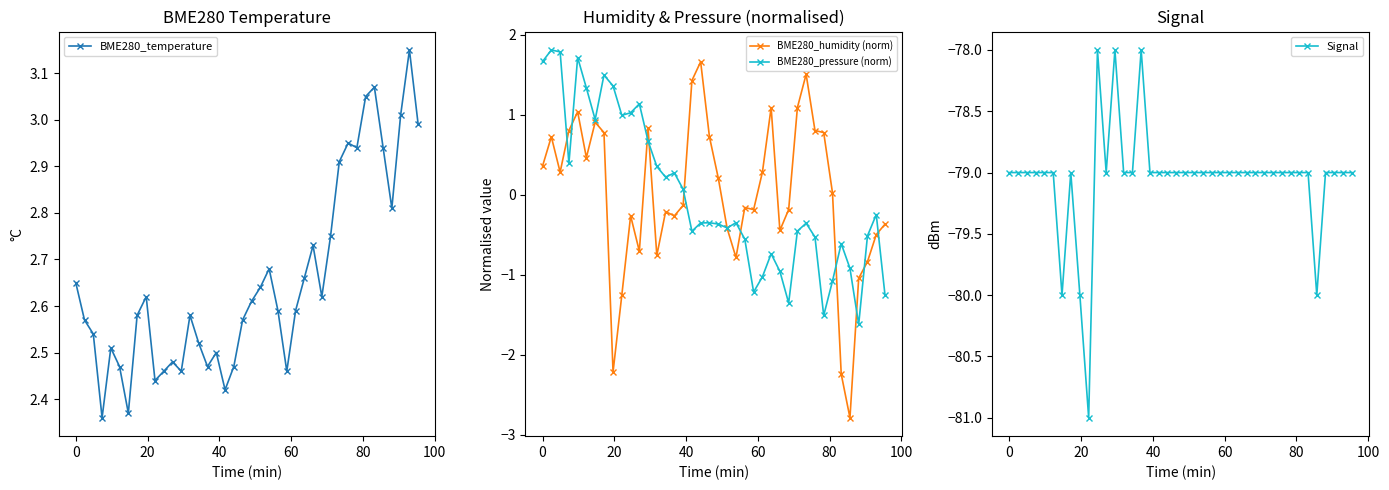

True or false: BME280_temperature has more than 2 points higher than both neighbors.

True